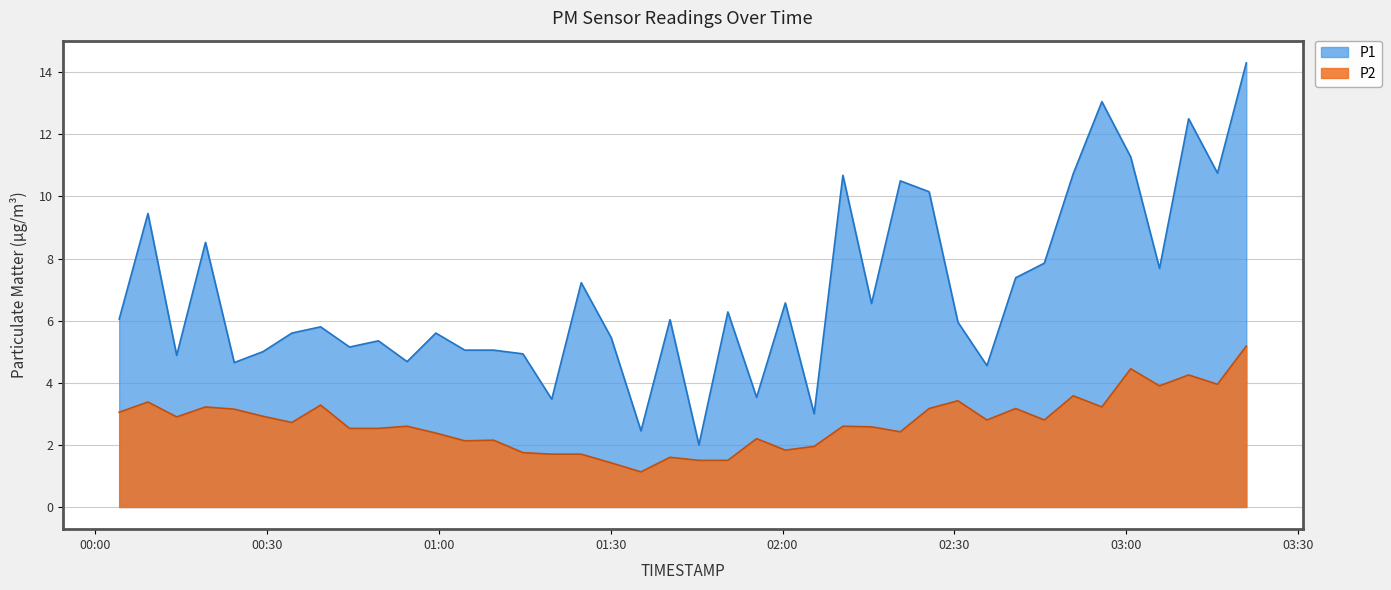

Between 2023-07-20T02:00:29 and 2023-07-20T02:25:35, which series saw the biggest shift?

P1